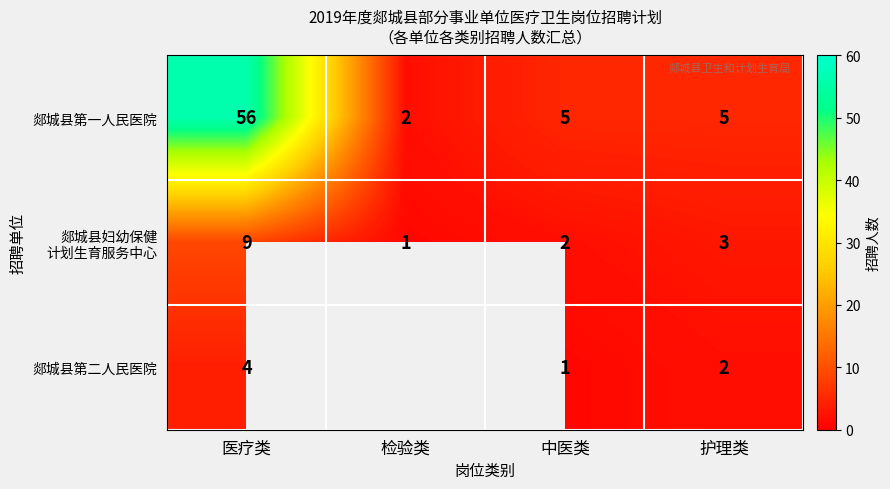

Is the value of 郯城县第一人民医院 at 中医类 greater than the value of 郯城县第二人民医院 at 护理类?

Yes